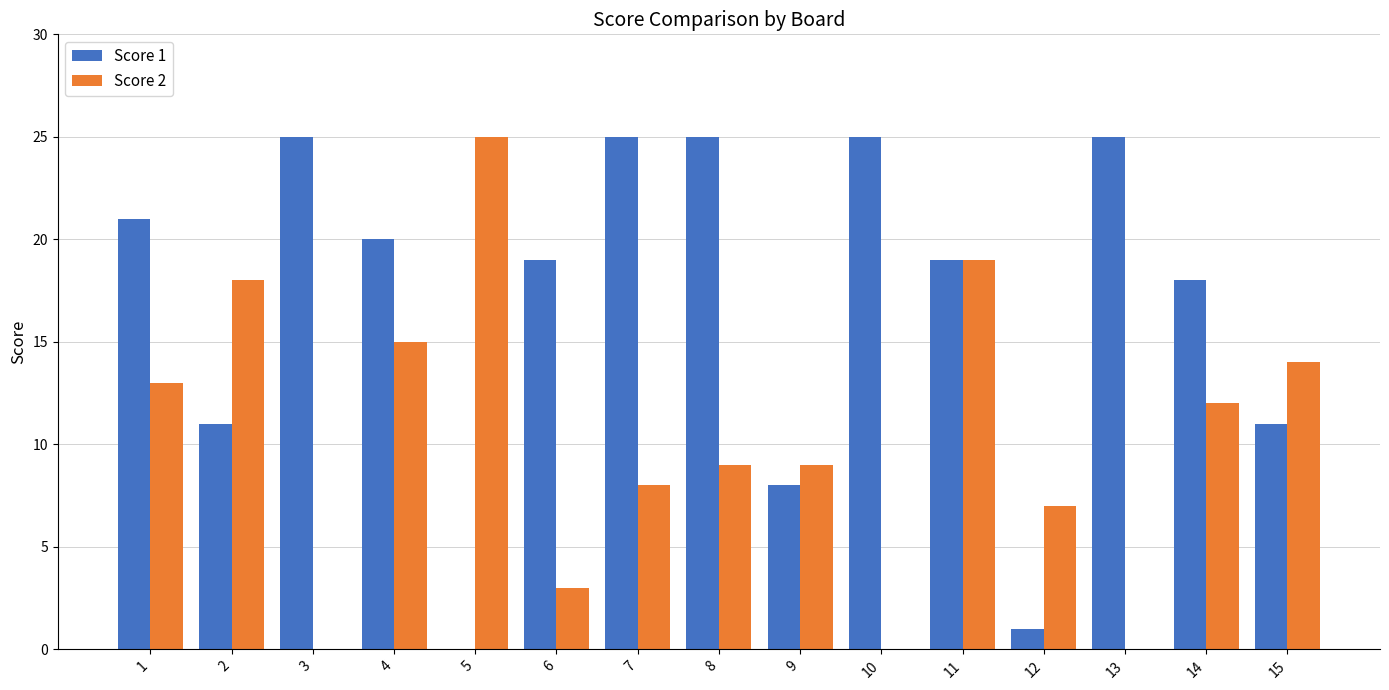

Which series changed the most between 5 and 9?

Score 2